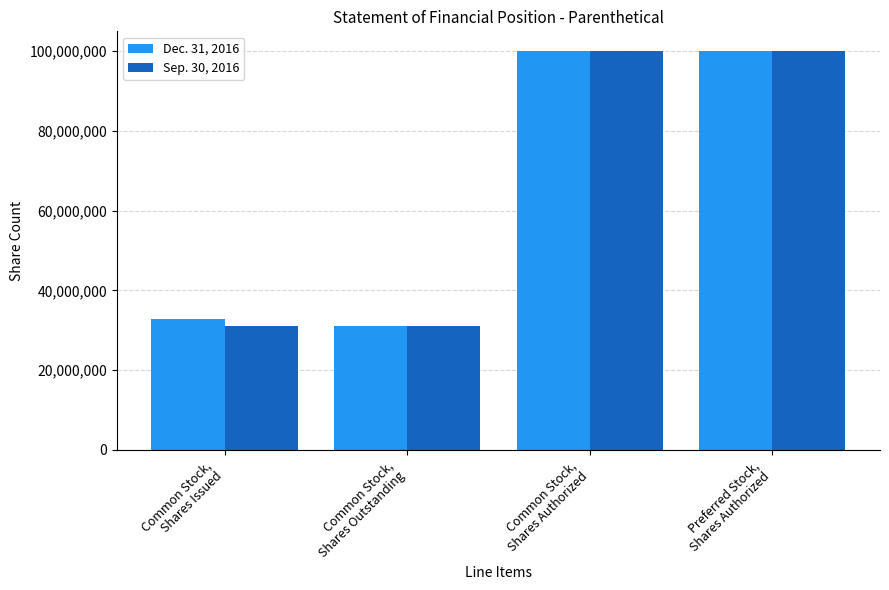

What is the difference between the Dec. 31, 2016 values at Common Stock,
Shares Issued and Common Stock,
Shares Outstanding?

1683734